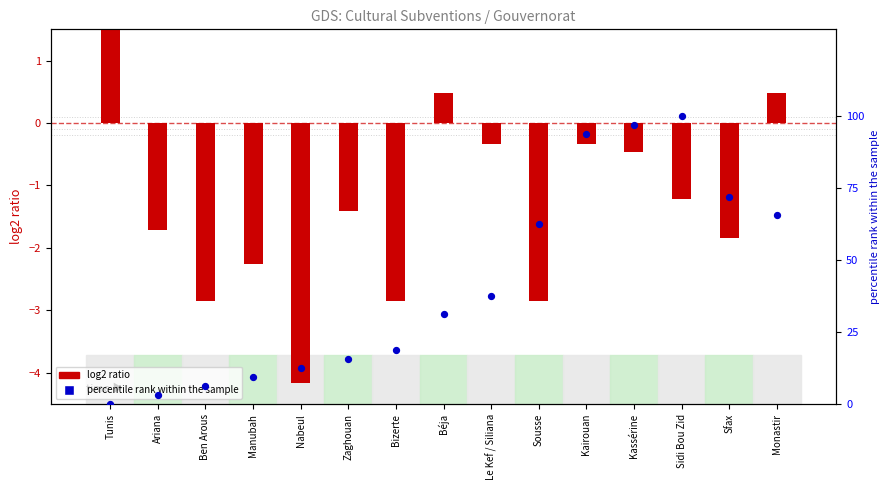

Which series contains the highest Y value?

percentile rank within the sample